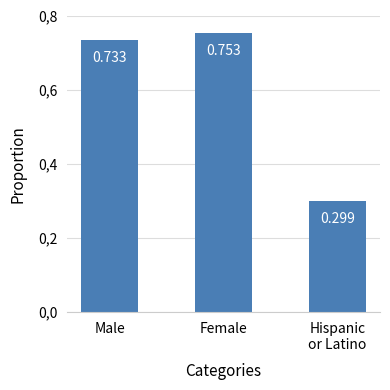

Are the bars horizontal?

No